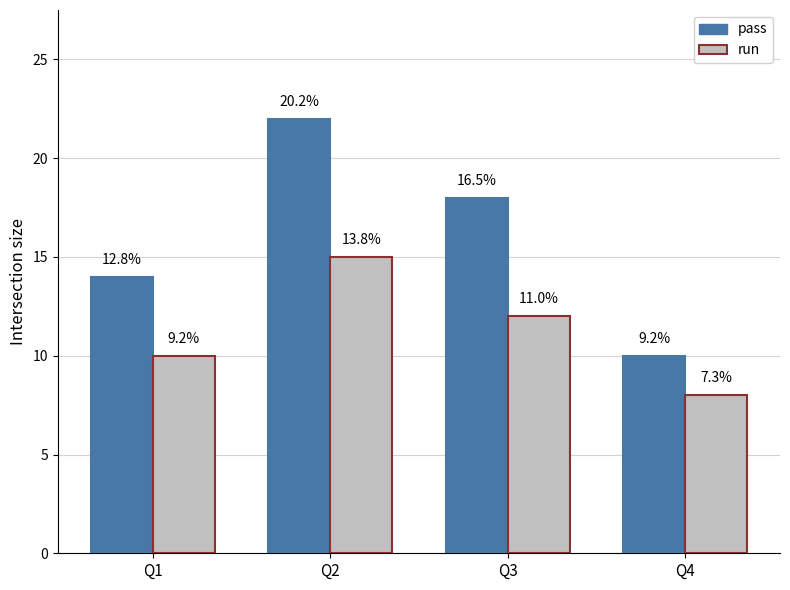

What are all the series names shown in the legend?

pass, run